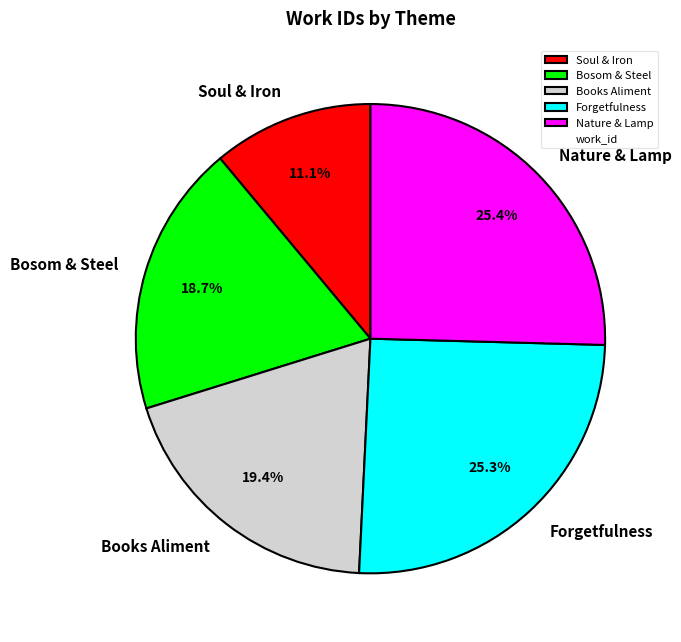

What portion of the pie excludes Bosom & Steel?

81.3%